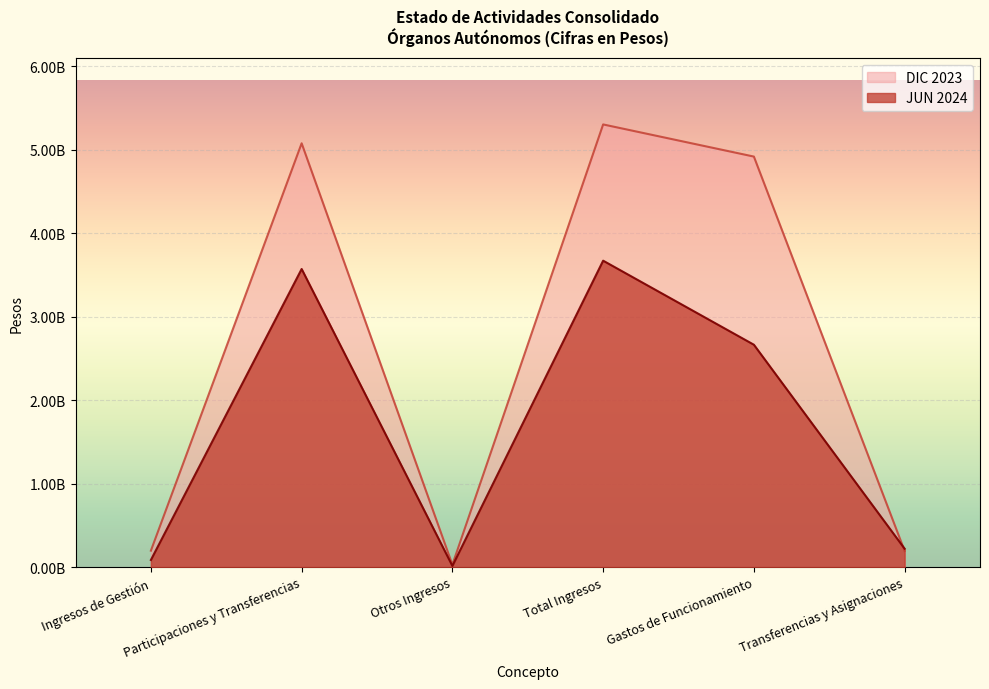

What is the spread (max minus min) of values at Ingresos de Gestión?

111354258